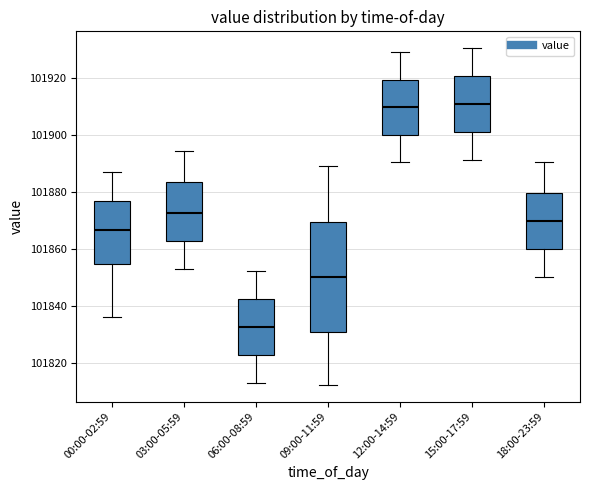

Reading left to right, transcribe this box plot: for each box, give where its median line is, the range the box spans, and where its two whiskers end, as read against the y-axis. The values are not printed on the chart, so give them approximately, as read against the axis.

00:00-02:59: median 101866, box 101854 to 101876, whiskers 101836 to 101888
03:00-05:59: median 101872, box 101862 to 101884, whiskers 101854 to 101894
06:00-08:59: median 101832, box 101822 to 101842, whiskers 101814 to 101852
09:00-11:59: median 101850, box 101830 to 101870, whiskers 101812 to 101890
12:00-14:59: median 101910, box 101900 to 101920, whiskers 101890 to 101930
15:00-17:59: median 101910, box 101900 to 101920, whiskers 101892 to 101930
18:00-23:59: median 101870, box 101860 to 101880, whiskers 101850 to 101890